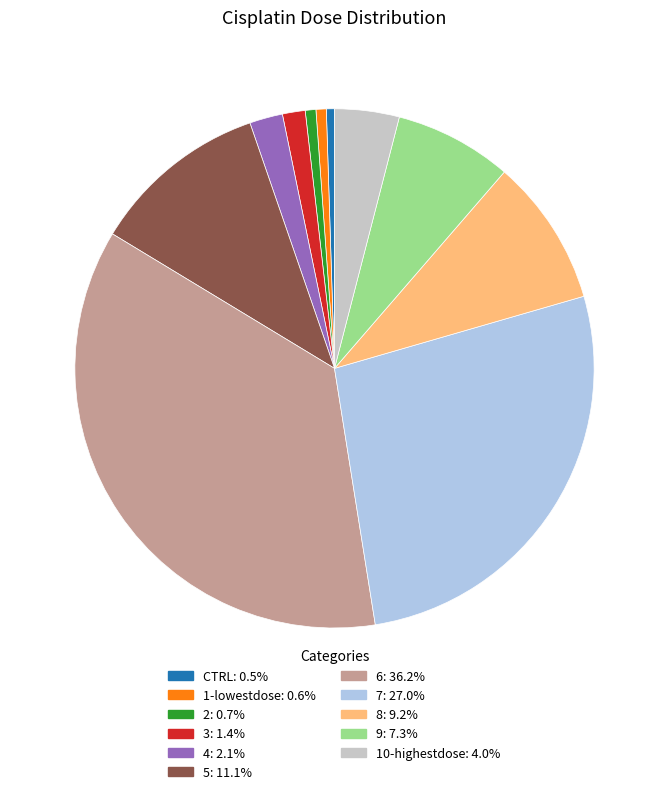

Is there a majority slice in this chart?

No